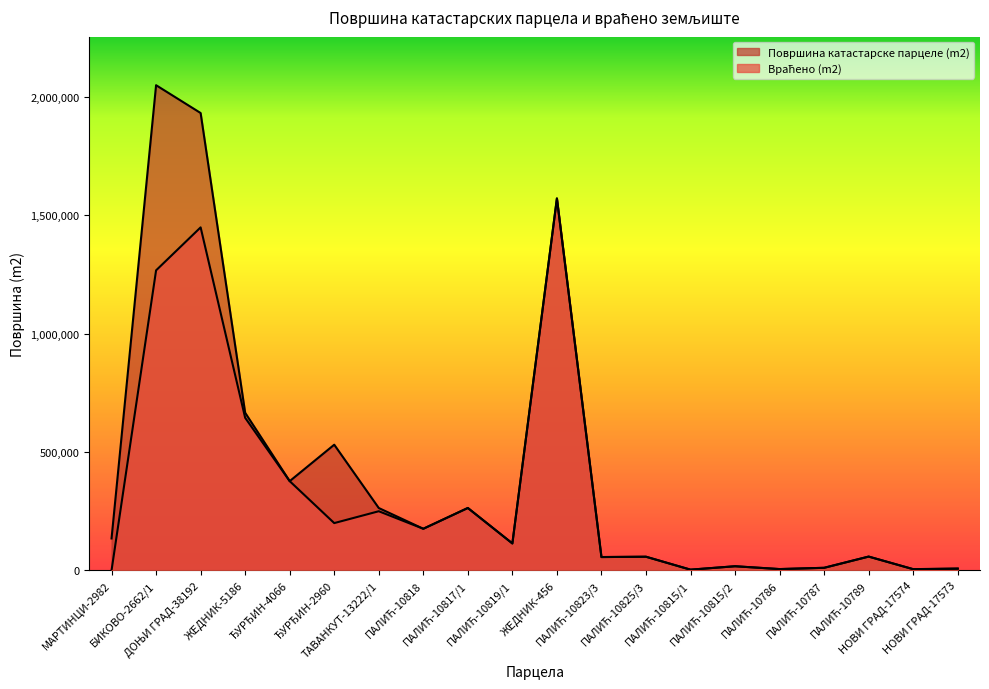

What are all the series names shown in the legend?

Површина катастарске парцеле (m2), Враћено (m2)